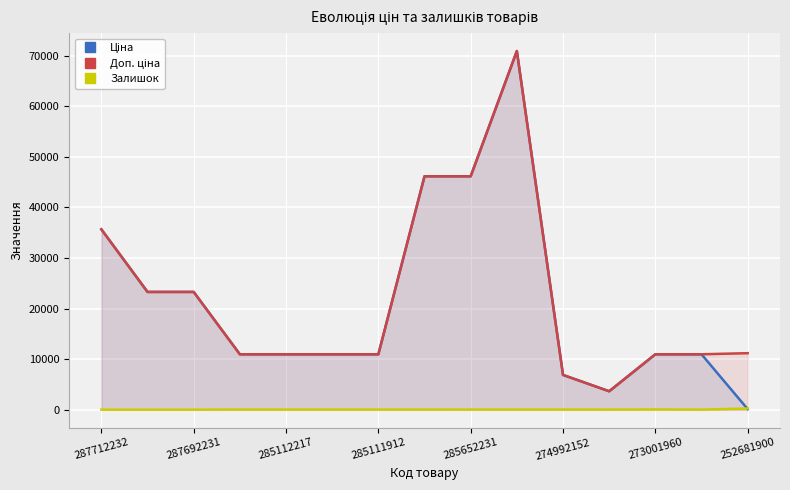

Is the value of Залишок at 9 greater than the value of Доп. ціна at 11?

No